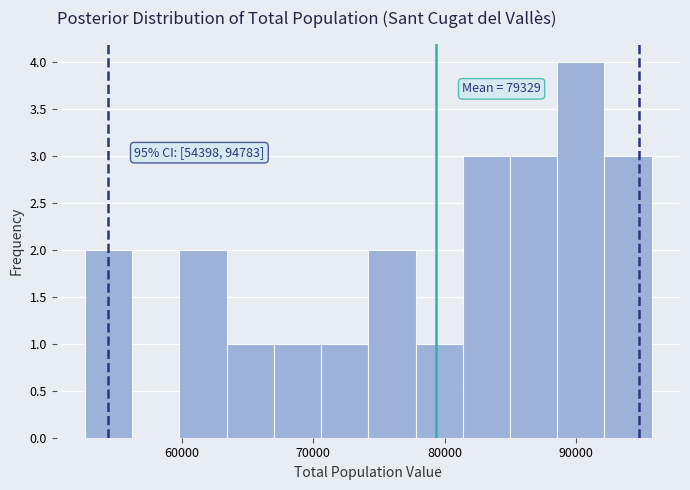

Read against the x-axis, roughly where is the centre of the tallest bar?

90000